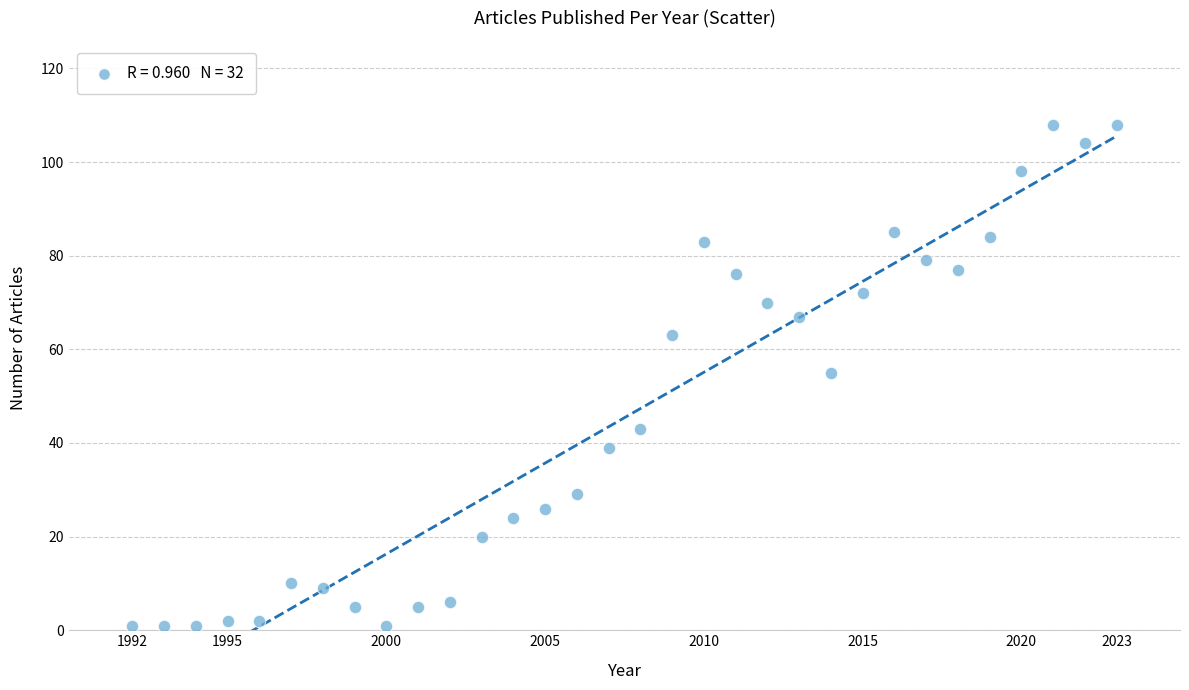

What is the range of X values (max minus min)?

31